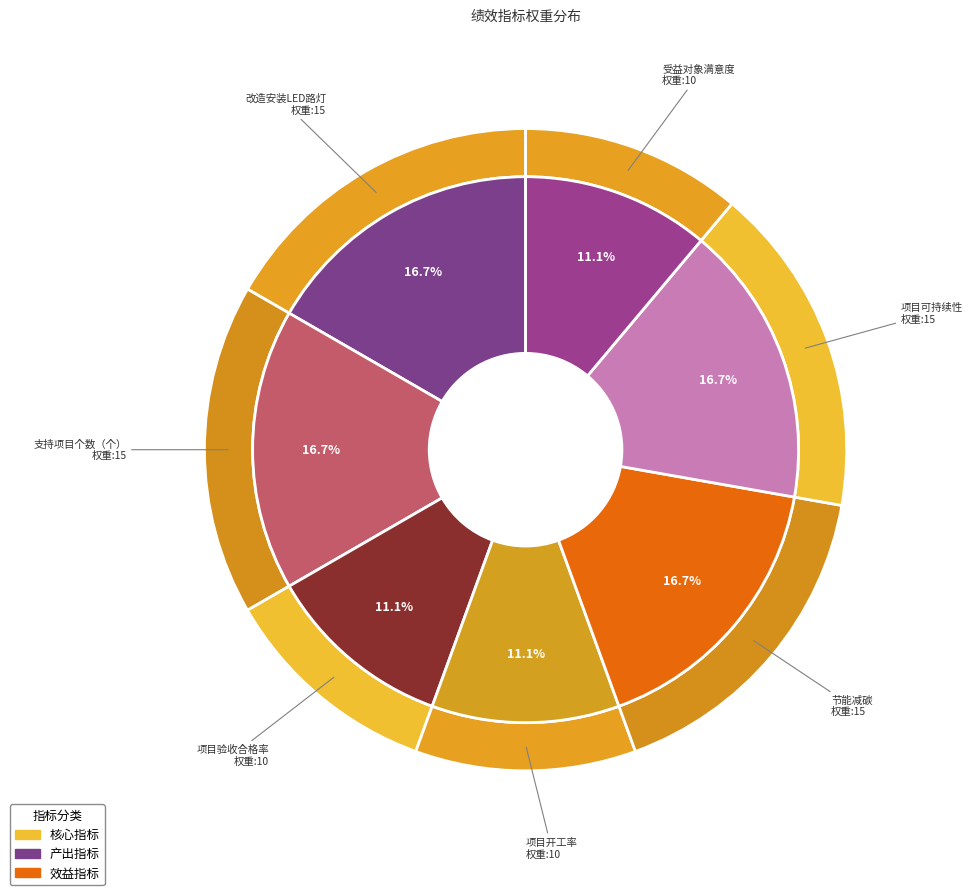

Is 节能减碳 the majority of the pie?

No